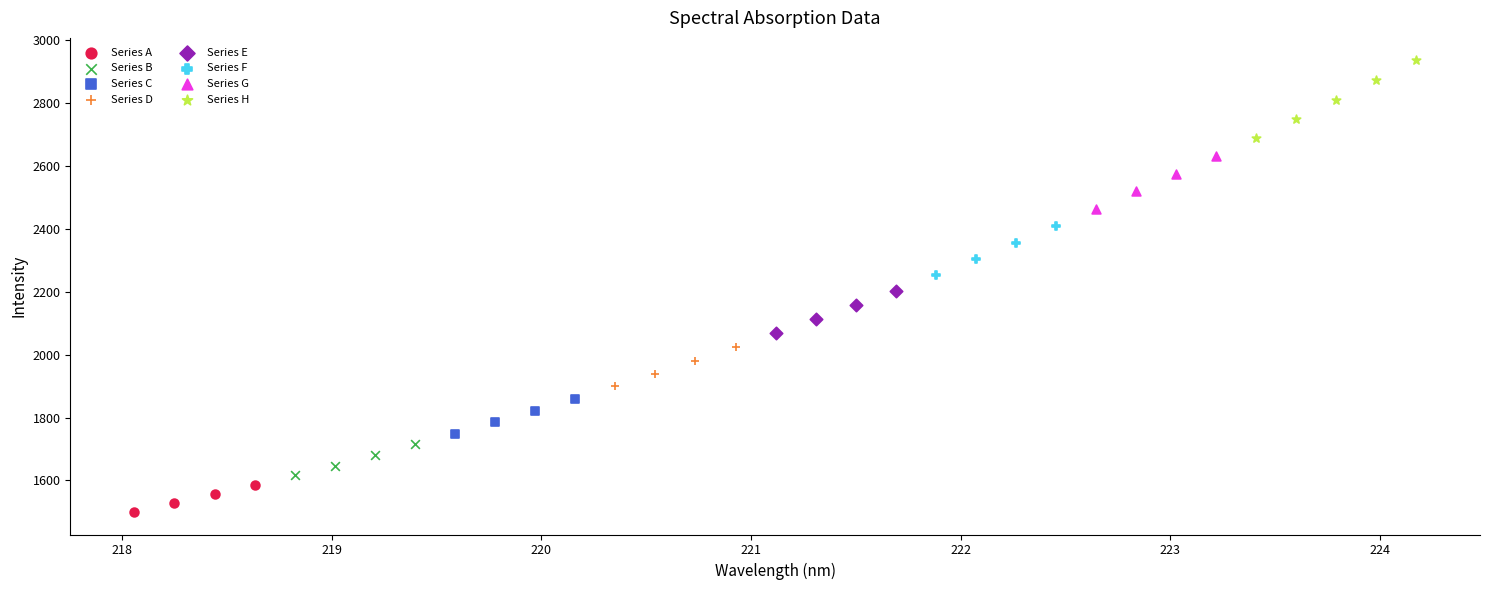

Which series reaches the minimum Y coordinate?

Series A